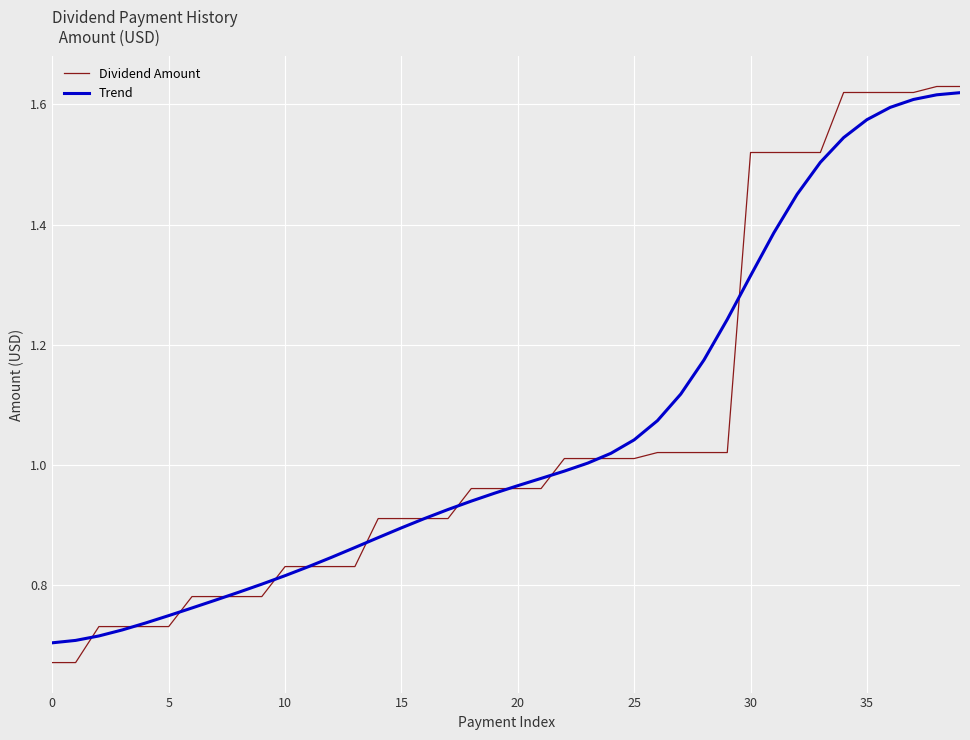

What is the value of the Dividend Amount point at the 22nd from the left?

1.0